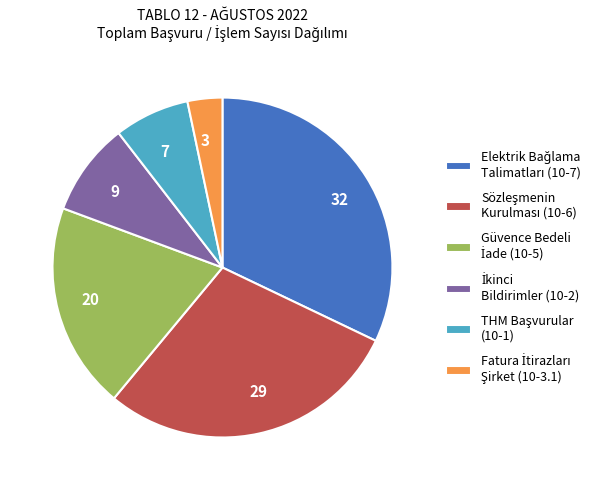

Is there any slice that represents more than half of the pie?

No